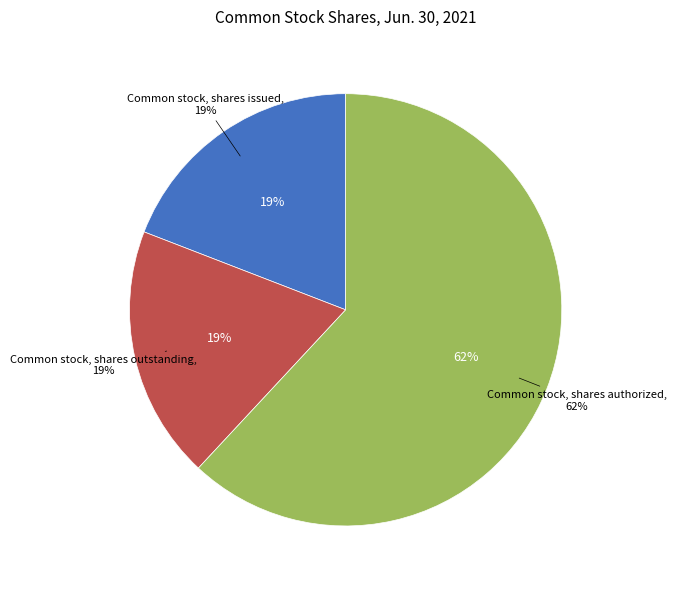

Is it true that Common stock, shares authorized is 62% of the pie?

True